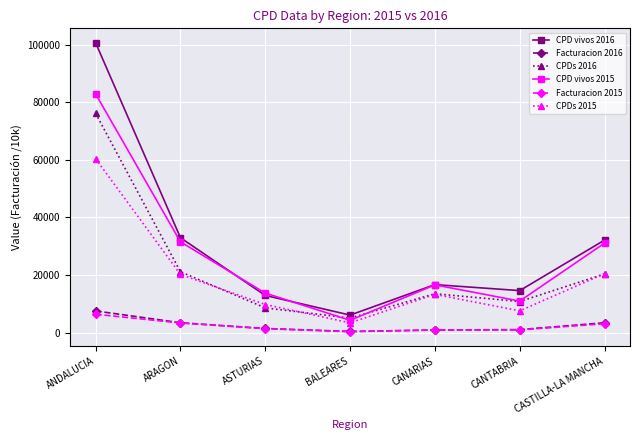

True or false: Facturacion 2016 and CPD vivos 2015 intersect in this chart.

False